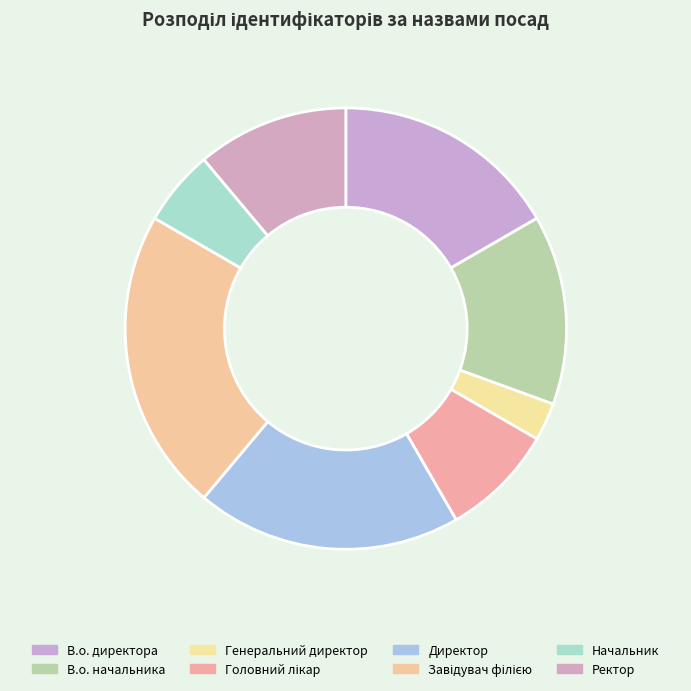

Approximately how many times larger is the value at В.о. начальника compared to Начальник?

2.5